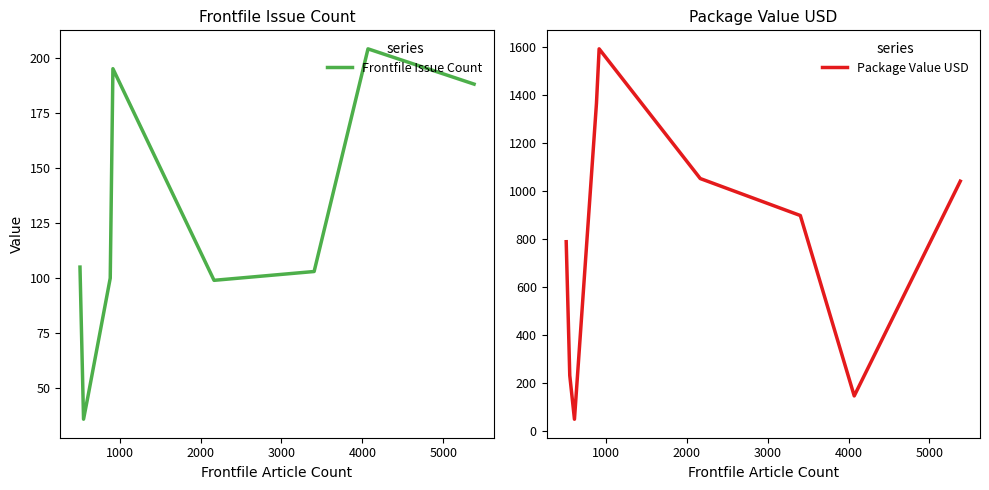

Rank the series by their average value, from lowest to highest.

Frontfile Issue Count, Package Value USD